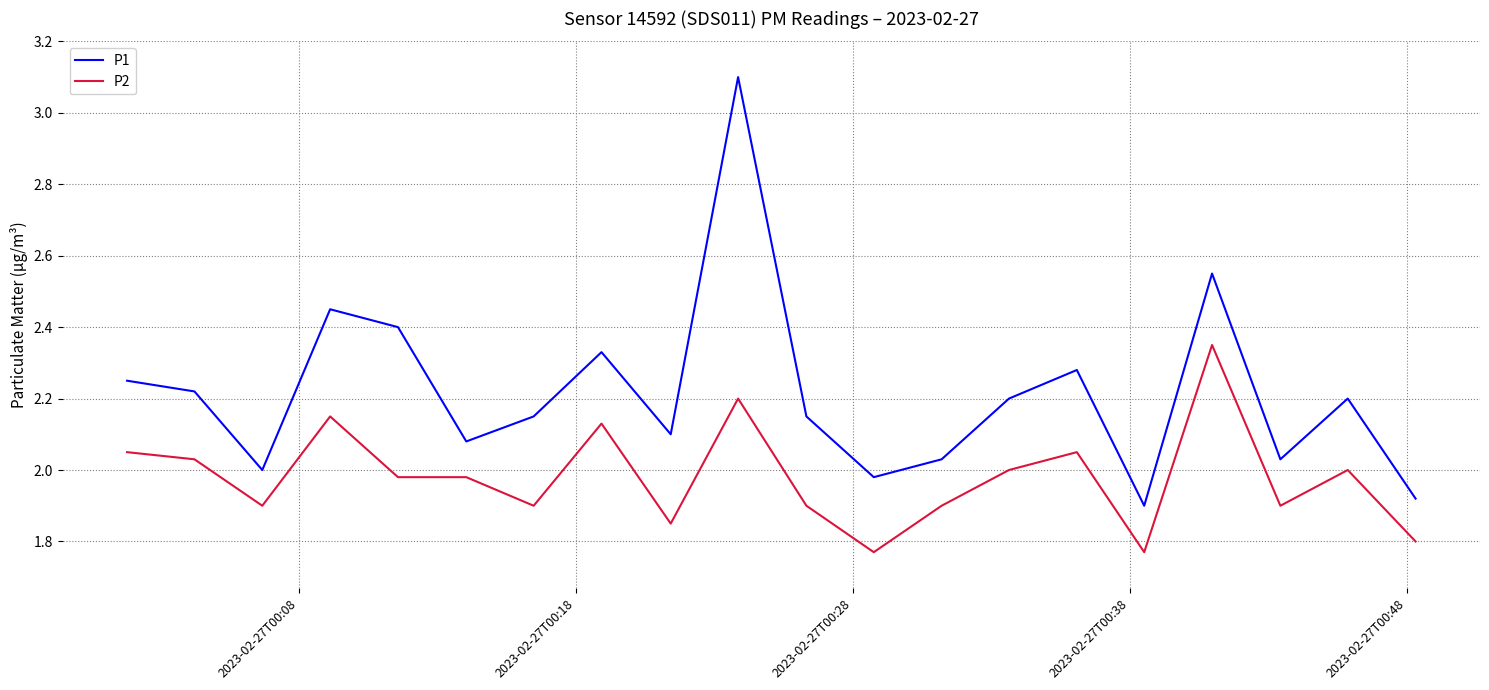

True or false: P2 and P1 intersect in this chart.

False